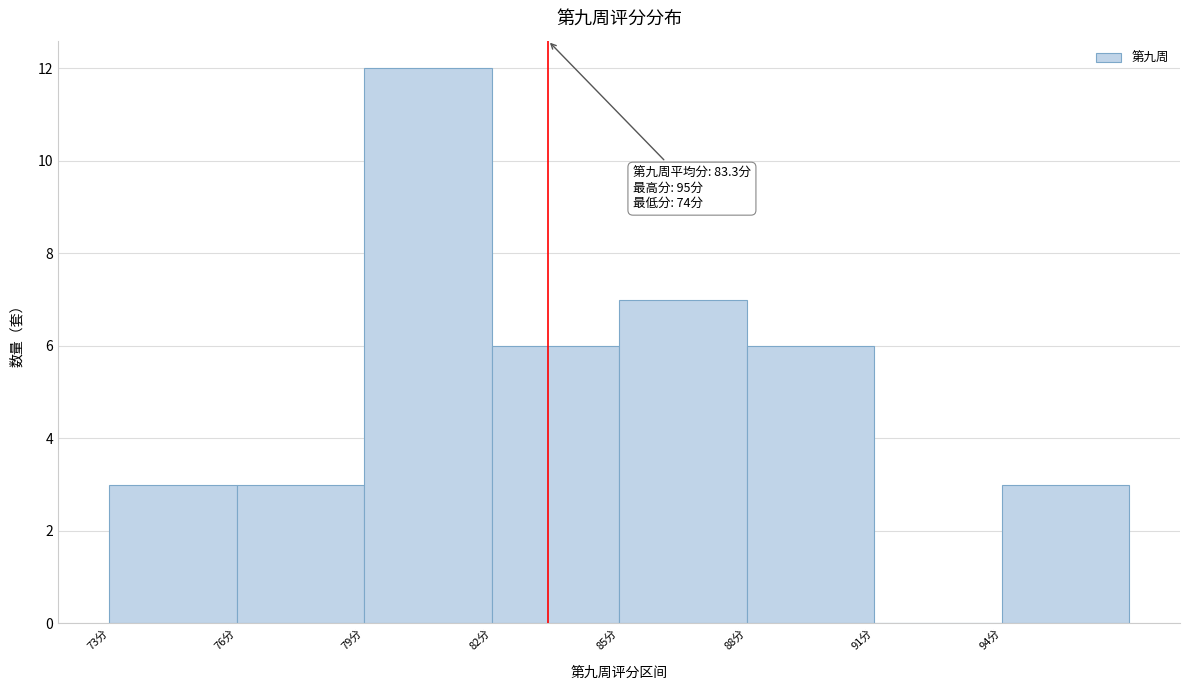

Over which range of the x-axis is the bar tallest?

79 to 82